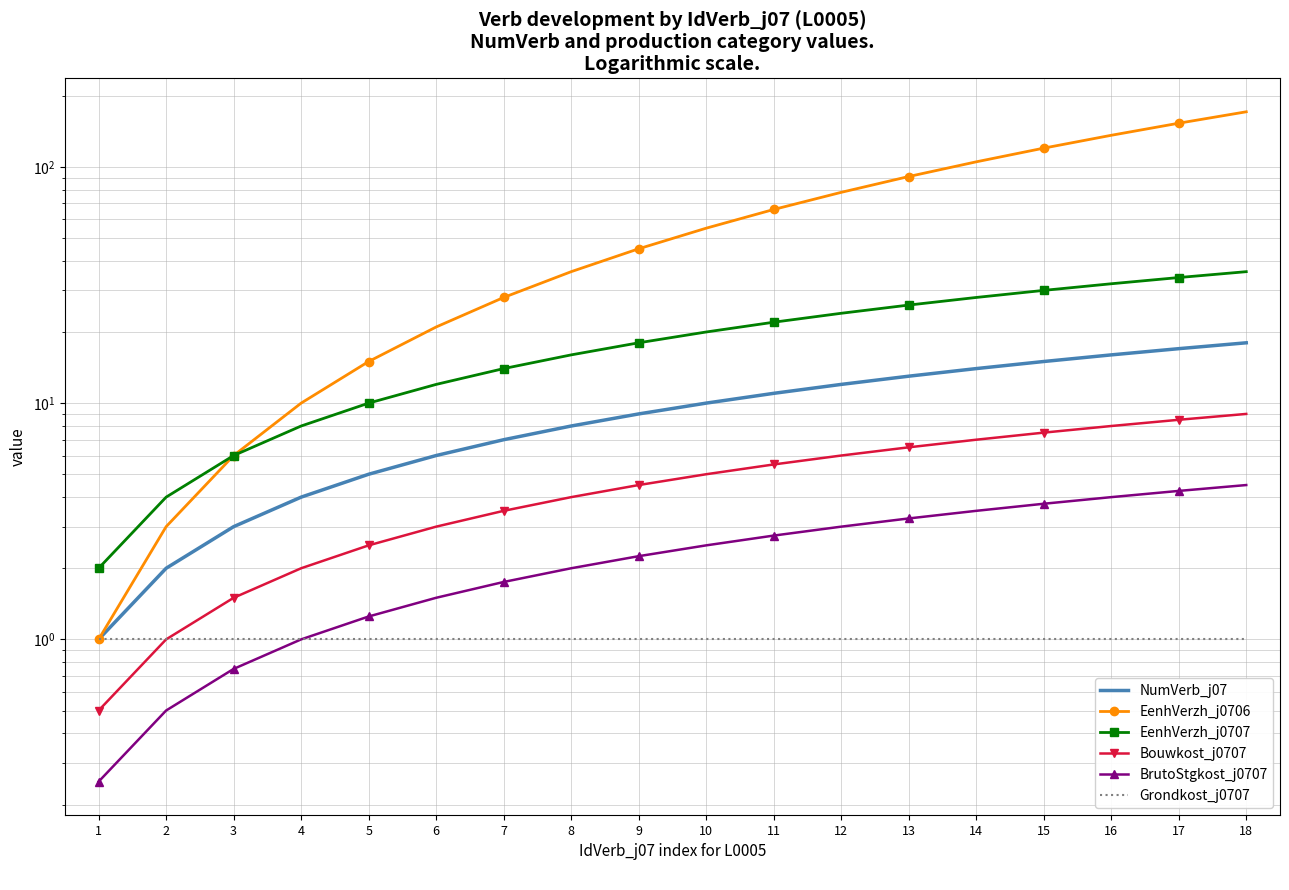

At 3, list the series in order from largest to smallest.

EenhVerzh_j0706, EenhVerzh_j0707, NumVerb_j07, Bouwkost_j0707, Grondkost_j0707, BrutoStgkost_j0707